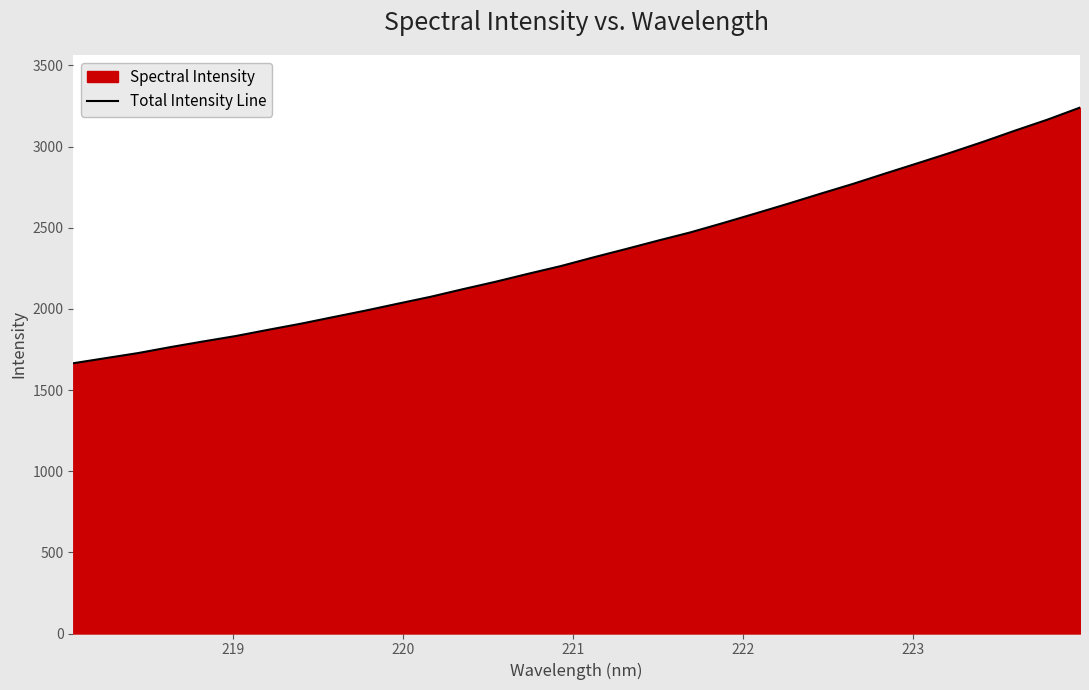

What is the difference between the maximum and minimum values?

1575.3